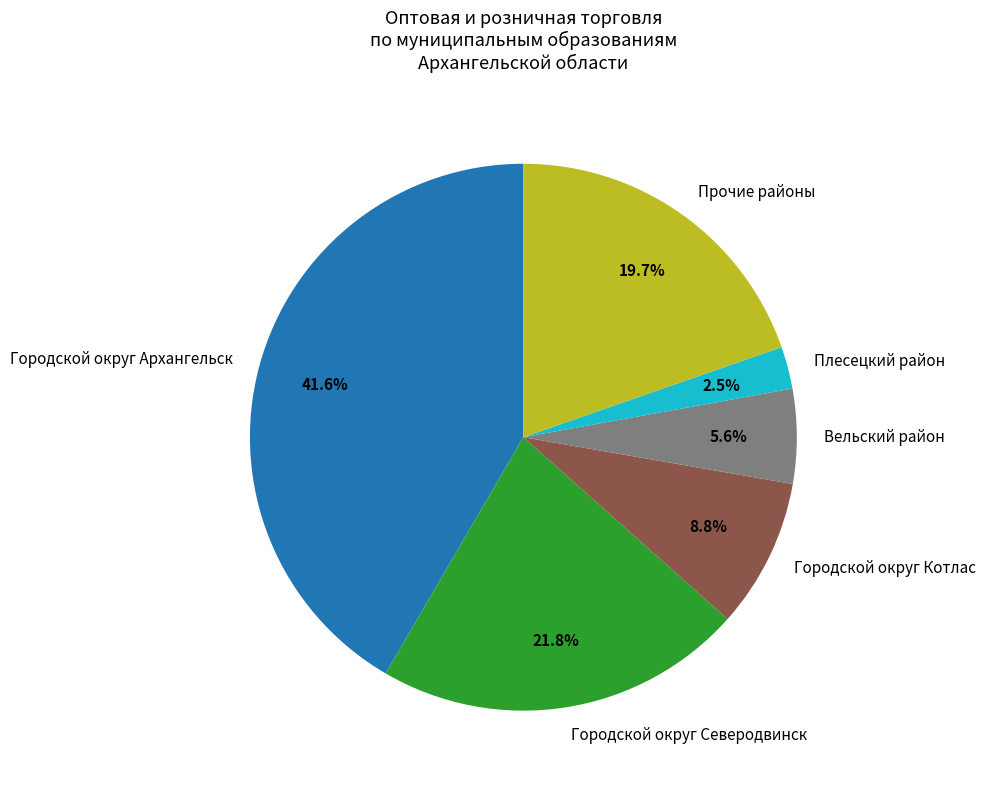

To the nearest percent, what portion does Вельский район represent?

6%